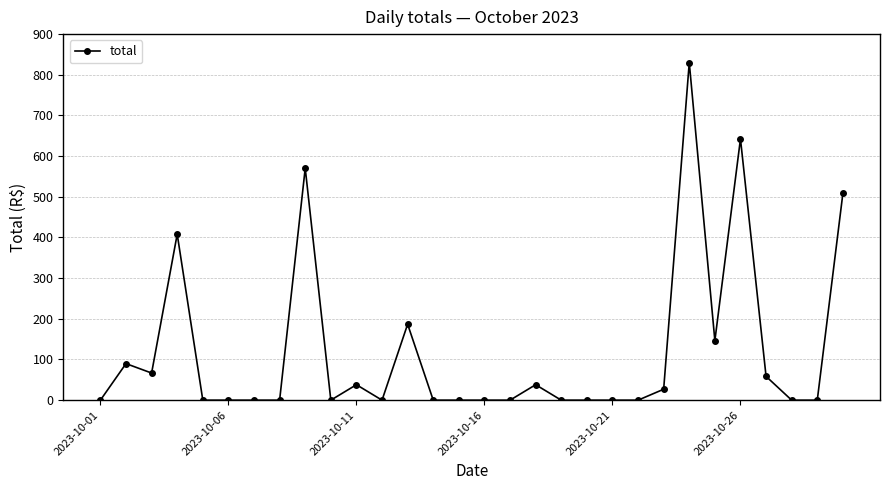

What is the maximum value shown in the chart?

830.0